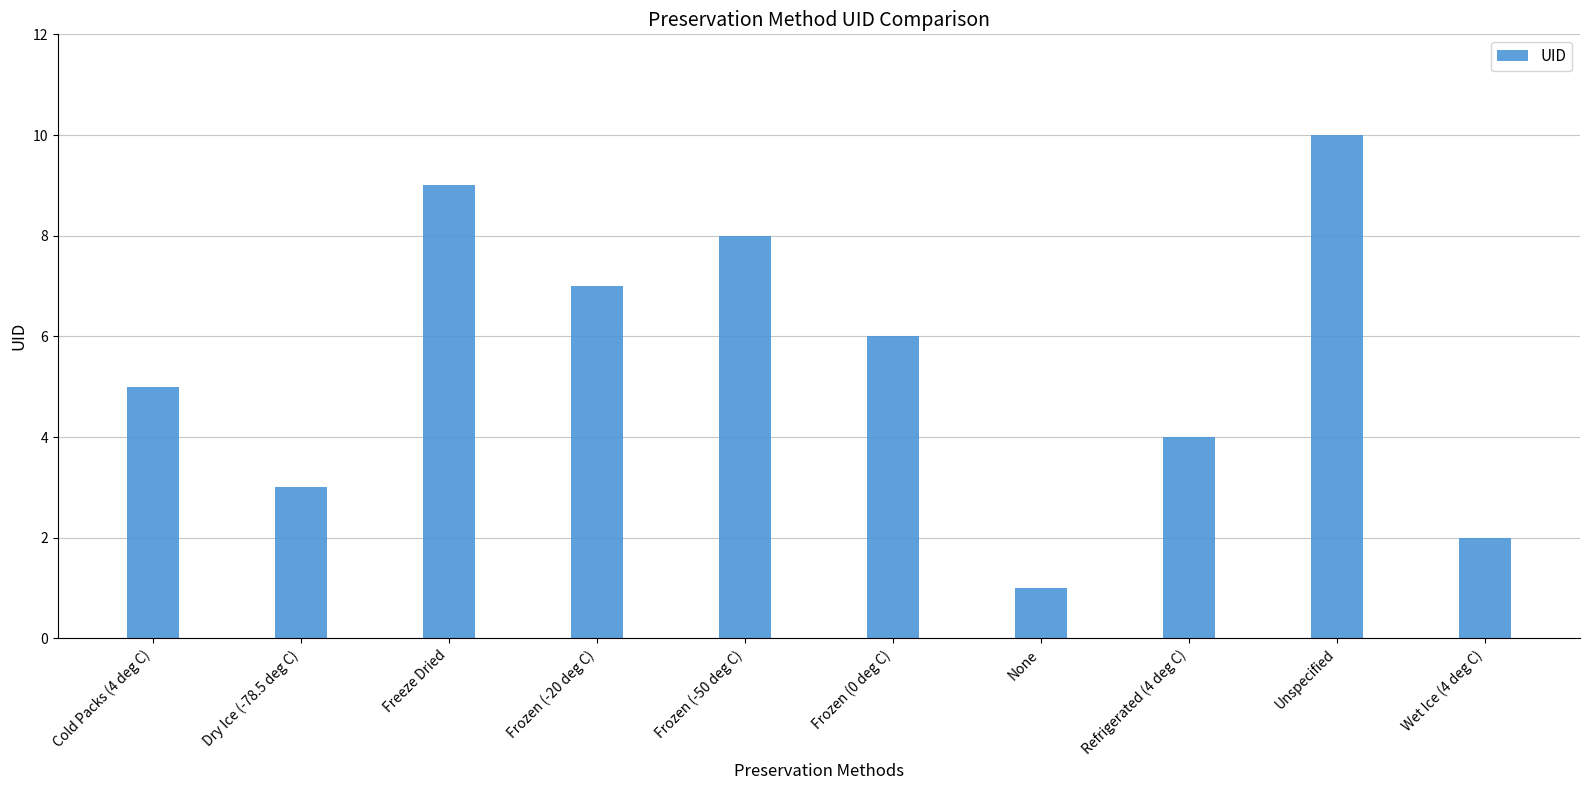

What is the difference between the maximum and minimum values?

9